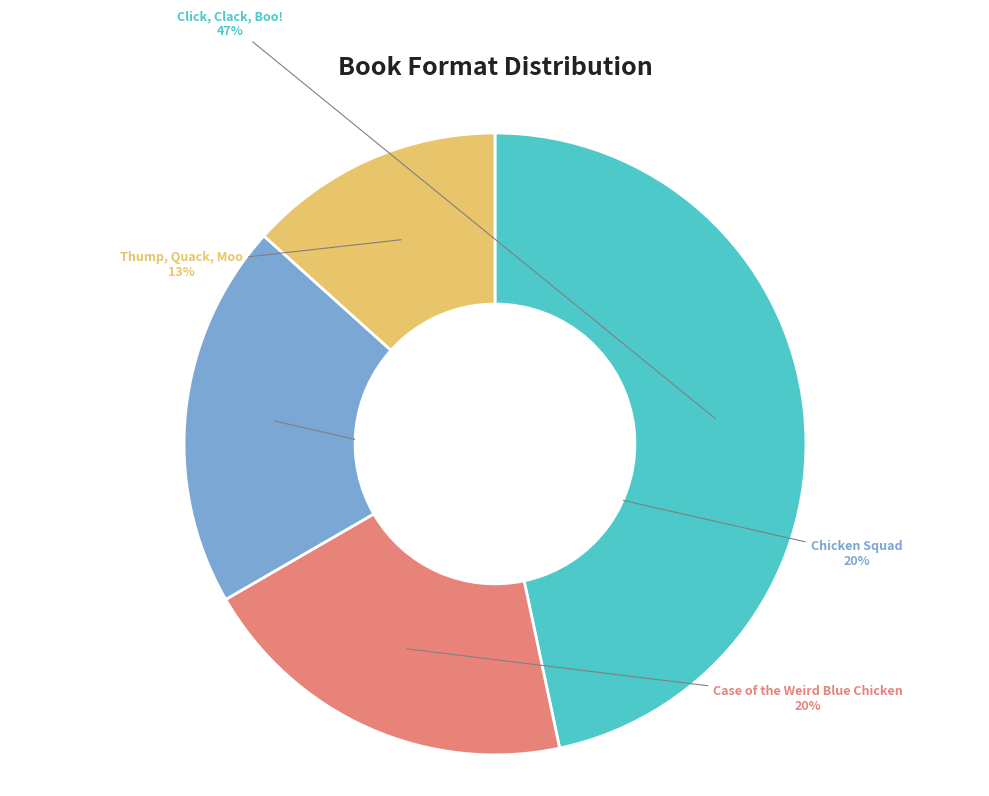

Which slice is the smallest?

Thump, Quack, Moo